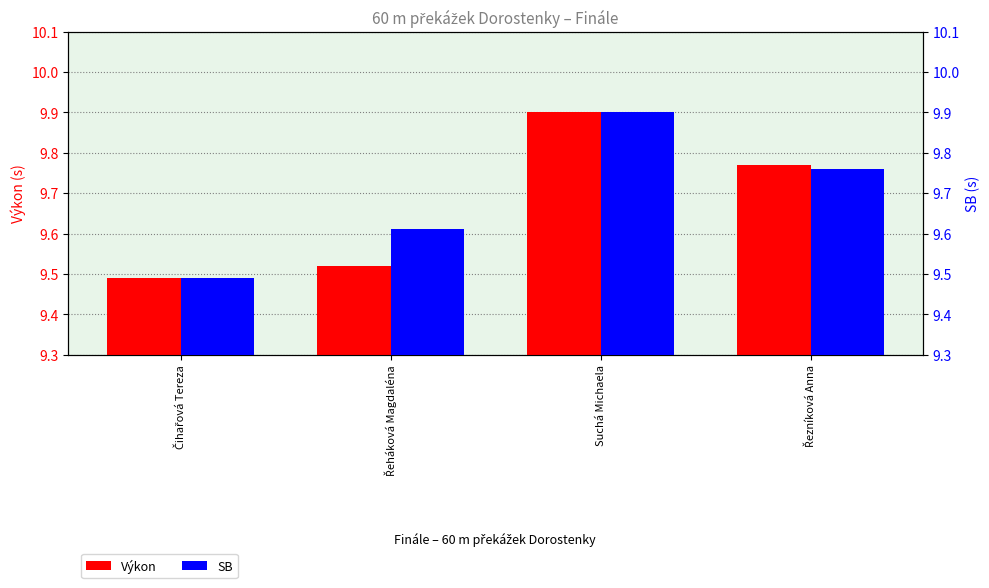

What is the value of the SB bar at the 1st from the left?

9.5